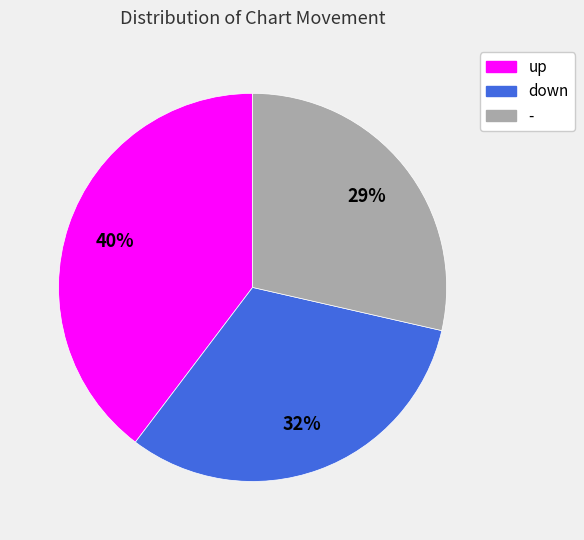

Does up represent more than half of the total?

No